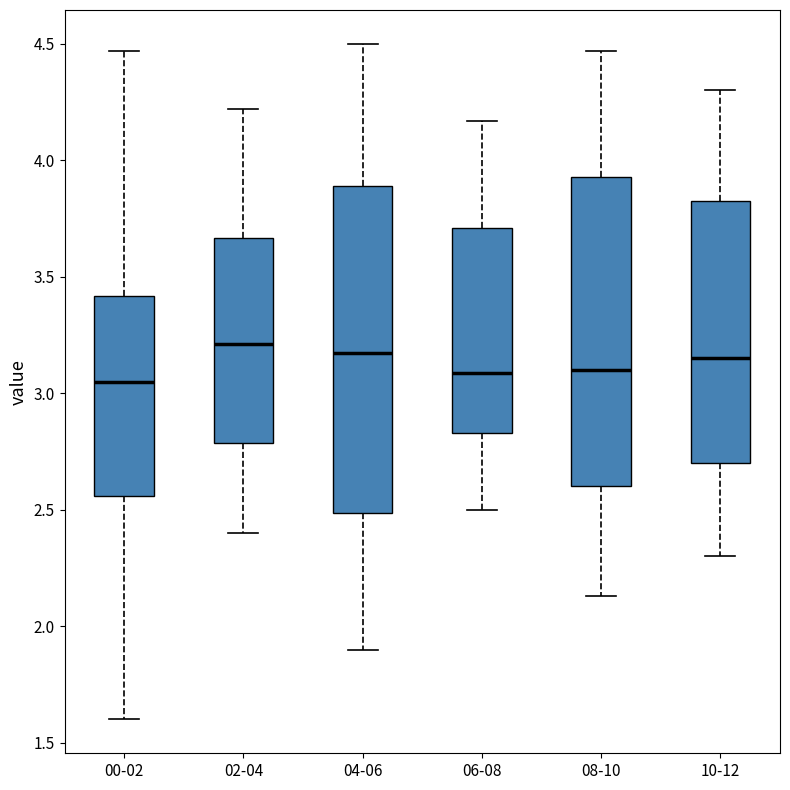

Where does the median line of the box for 08-10 sit on the y-axis? The values are not printed on the chart, so give them approximately, as read against the axis.

3.10